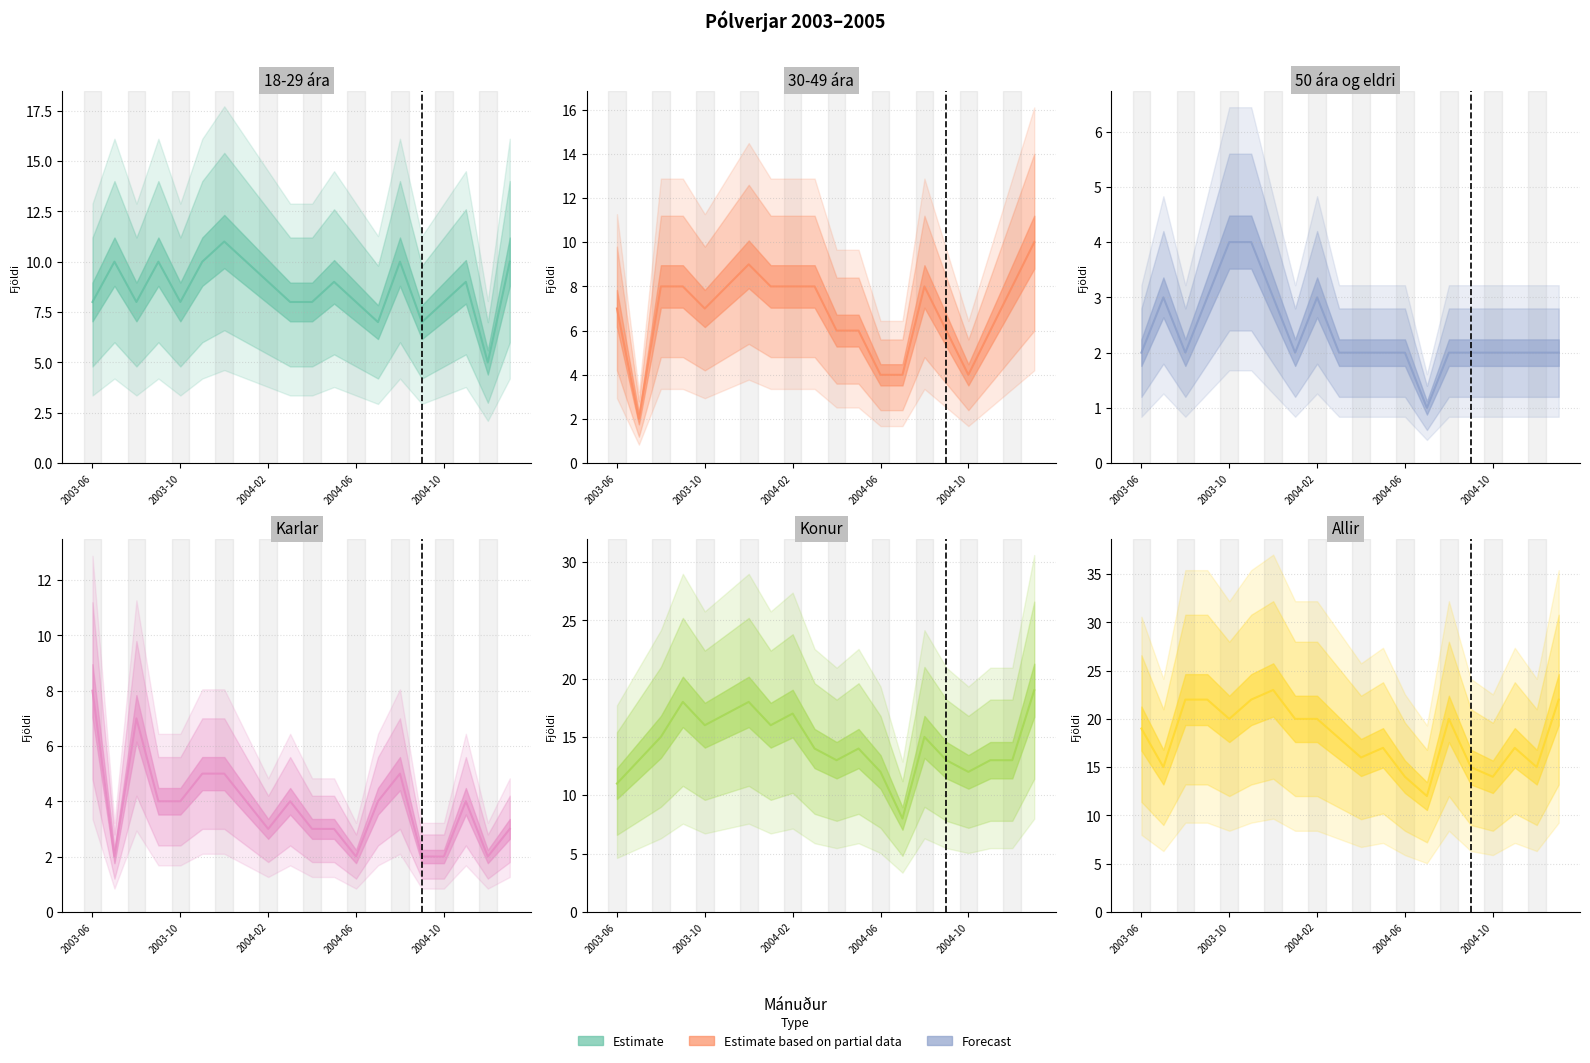

At which category is the sum across all series the highest?

2003-12